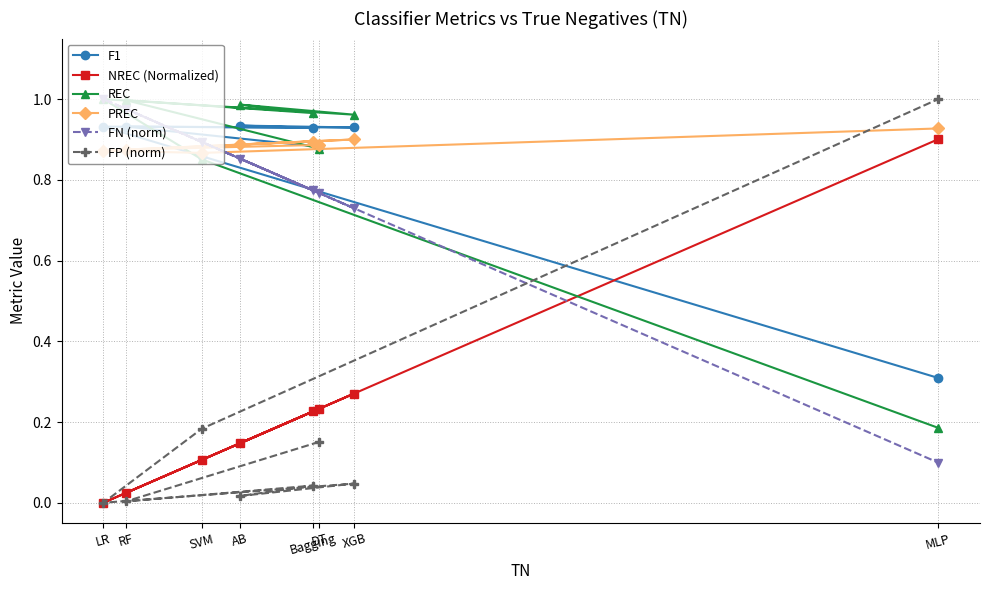

What is the difference between the second highest and second lowest values in the REC series?

0.1